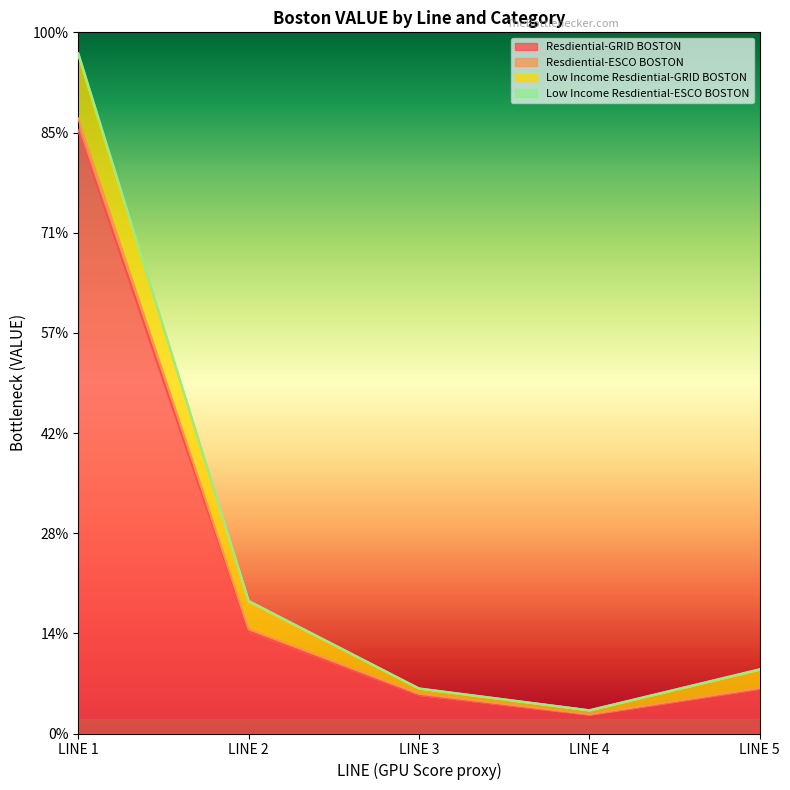

Does the chart display data point markers on the line(s)?

No